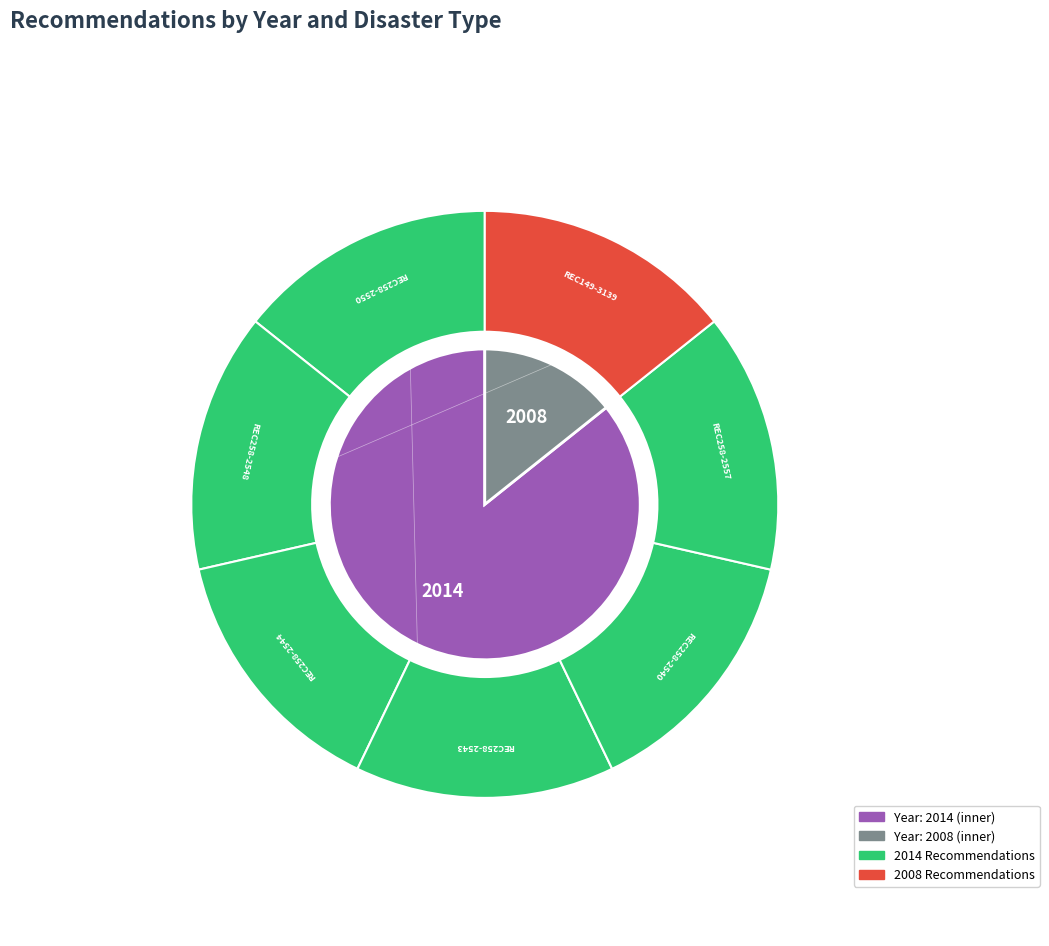

To the nearest percent, what portion does REC149-3139 represent?

14%